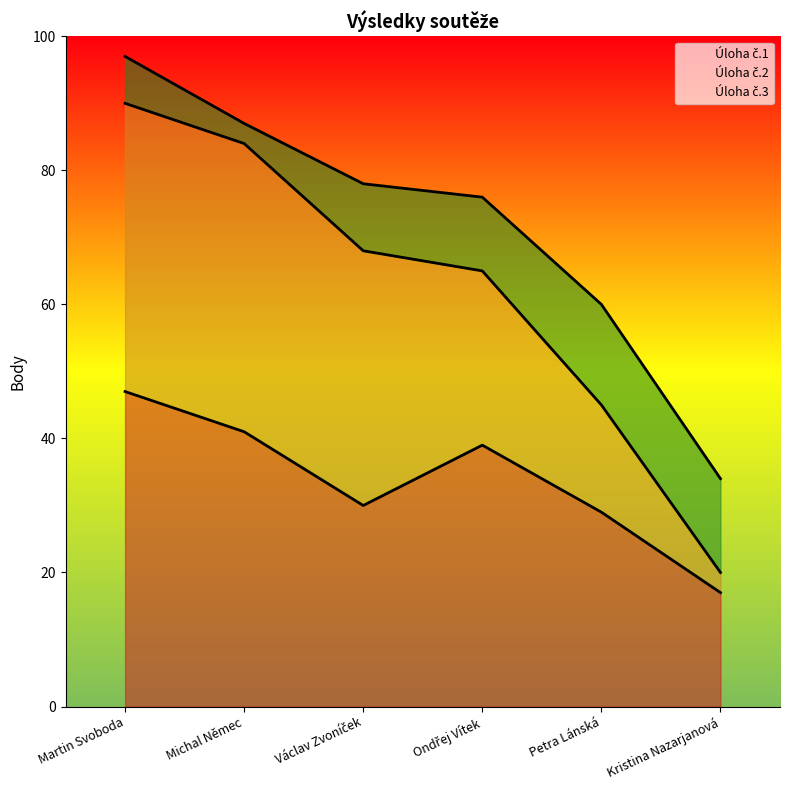

How many lines are shown in the chart?

3